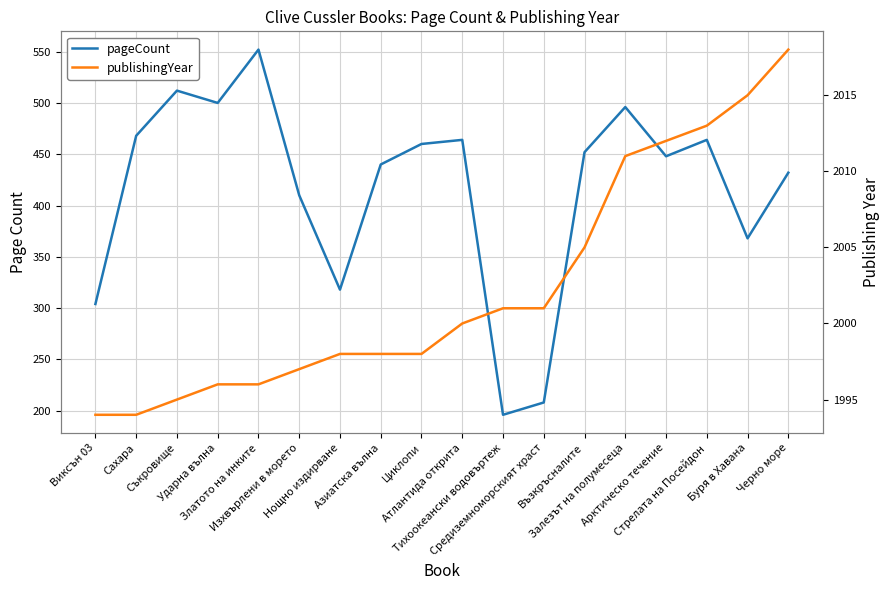

Reading left to right, transcribe all the data shown in this chart.

pageCount: Виксън 03=304	Сахара=468	Съкровище=512	Ударна вълна=500	Златото на инките=552	Изхвърлени в морето=410	Нощно издирване=318	Азиатска вълна=440	Циклопи=460	Атлантида открита=464	Тихоокеански водовъртеж=196	Средиземноморският храст=208	Възкръсналите=452	Залезът на полумесеца=496	Арктическо течение=448	Стрелата на Посейдон=464	Буря в Хавана=368	Черно море=432
publishingYear: Виксън 03=1994	Сахара=1994	Съкровище=1995	Ударна вълна=1996	Златото на инките=1996	Изхвърлени в морето=1997	Нощно издирване=1998	Азиатска вълна=1998	Циклопи=1998	Атлантида открита=2000	Тихоокеански водовъртеж=2001	Средиземноморският храст=2001	Възкръсналите=2005	Залезът на полумесеца=2011	Арктическо течение=2012	Стрелата на Посейдон=2013	Буря в Хавана=2015	Черно море=2018